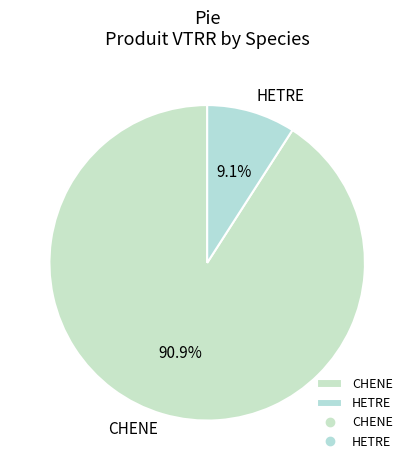

What is the largest slice in the pie chart?

CHENE